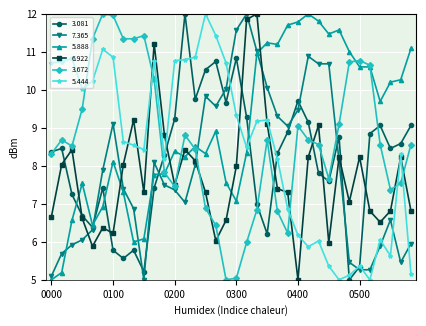

What is the value of the 5.444 point at the 36th from the left?

5.2